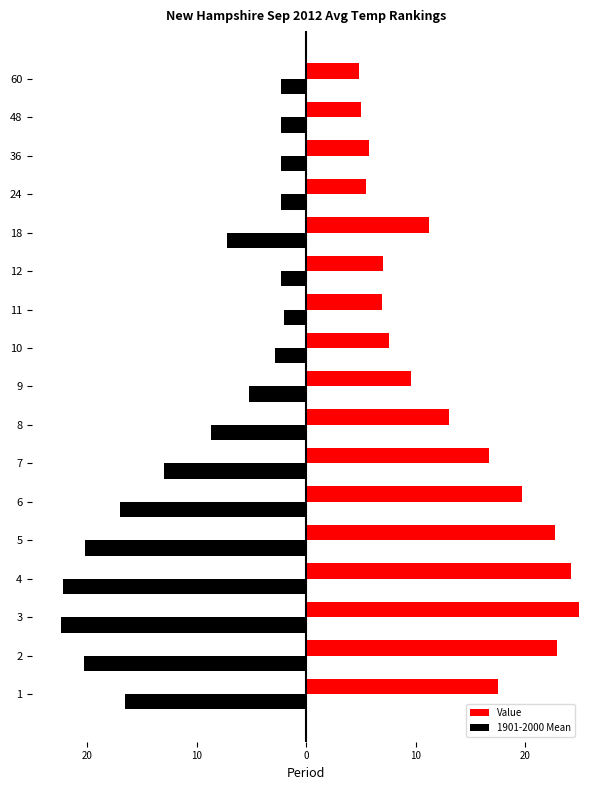

Which series has the largest total across all categories?

Value